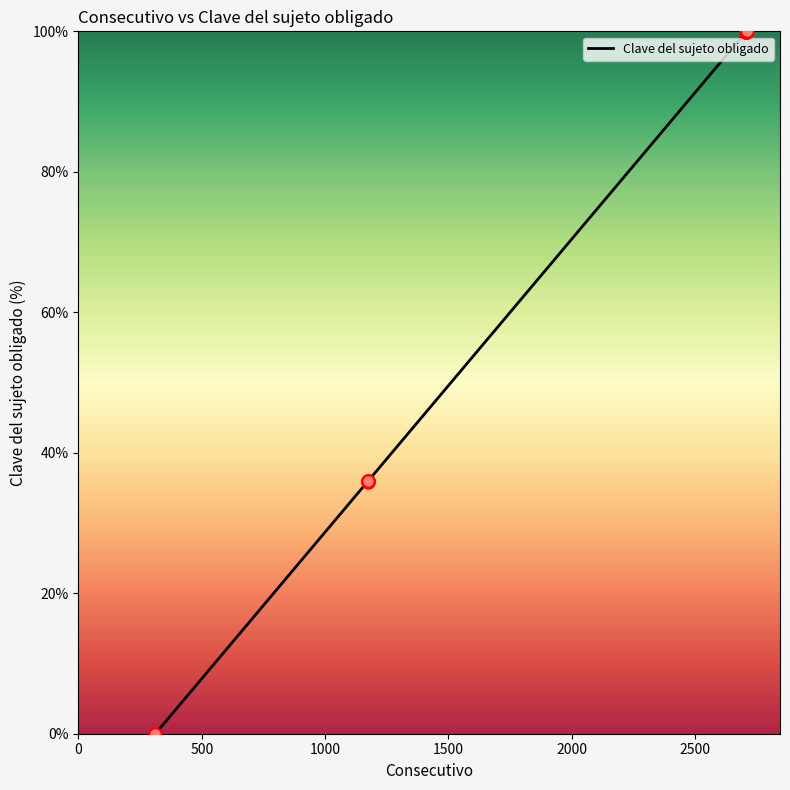

What is the maximum value shown in the chart?

100.0